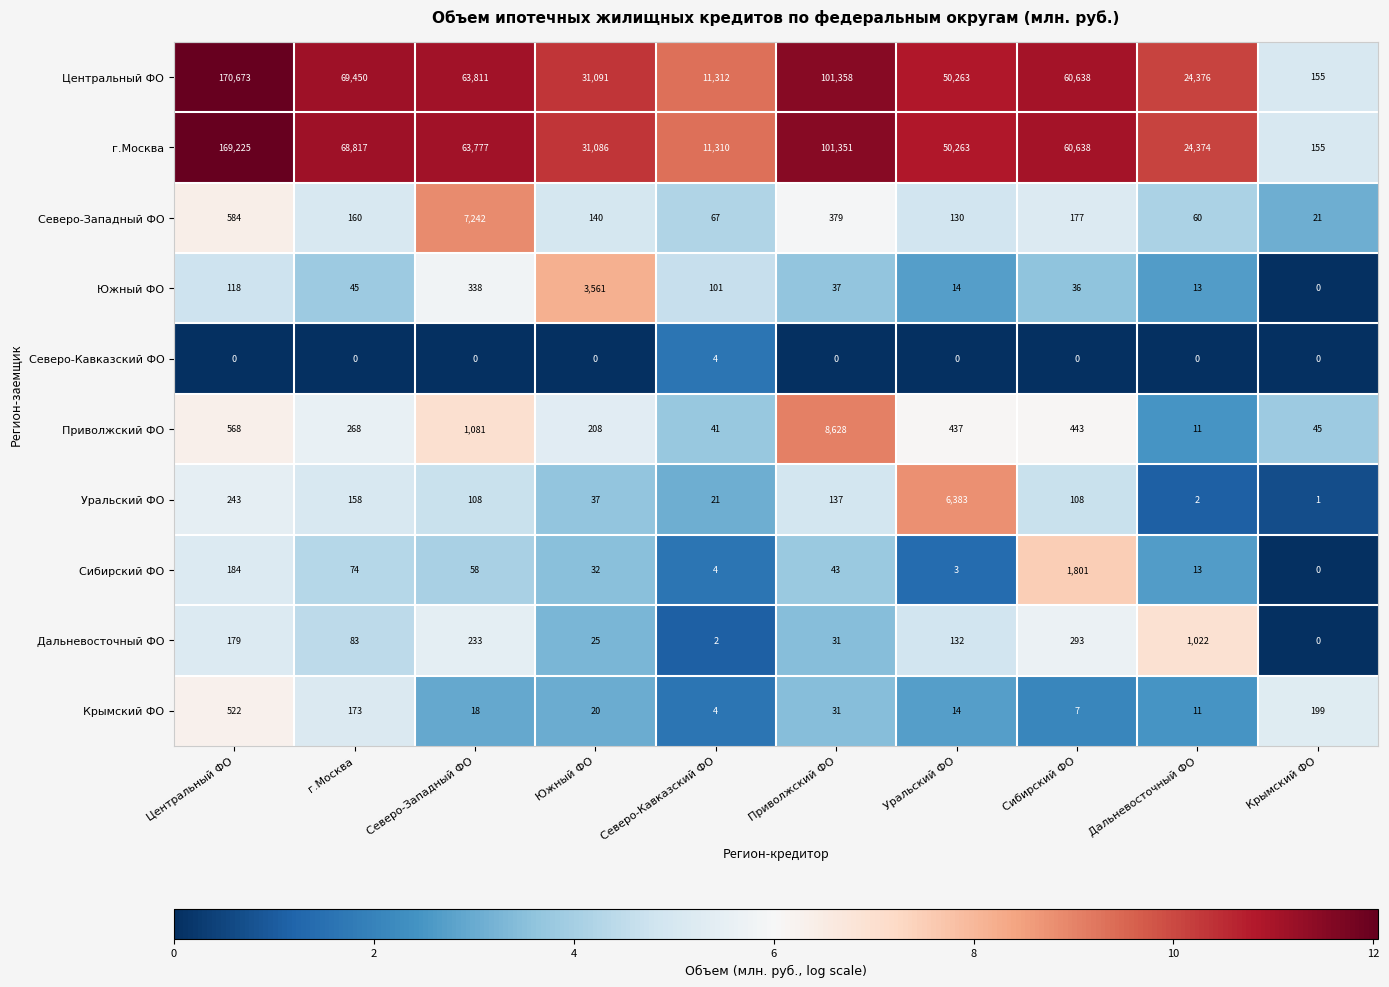

How many values in the Северо-Кавказский ФО series exceed 0?

1